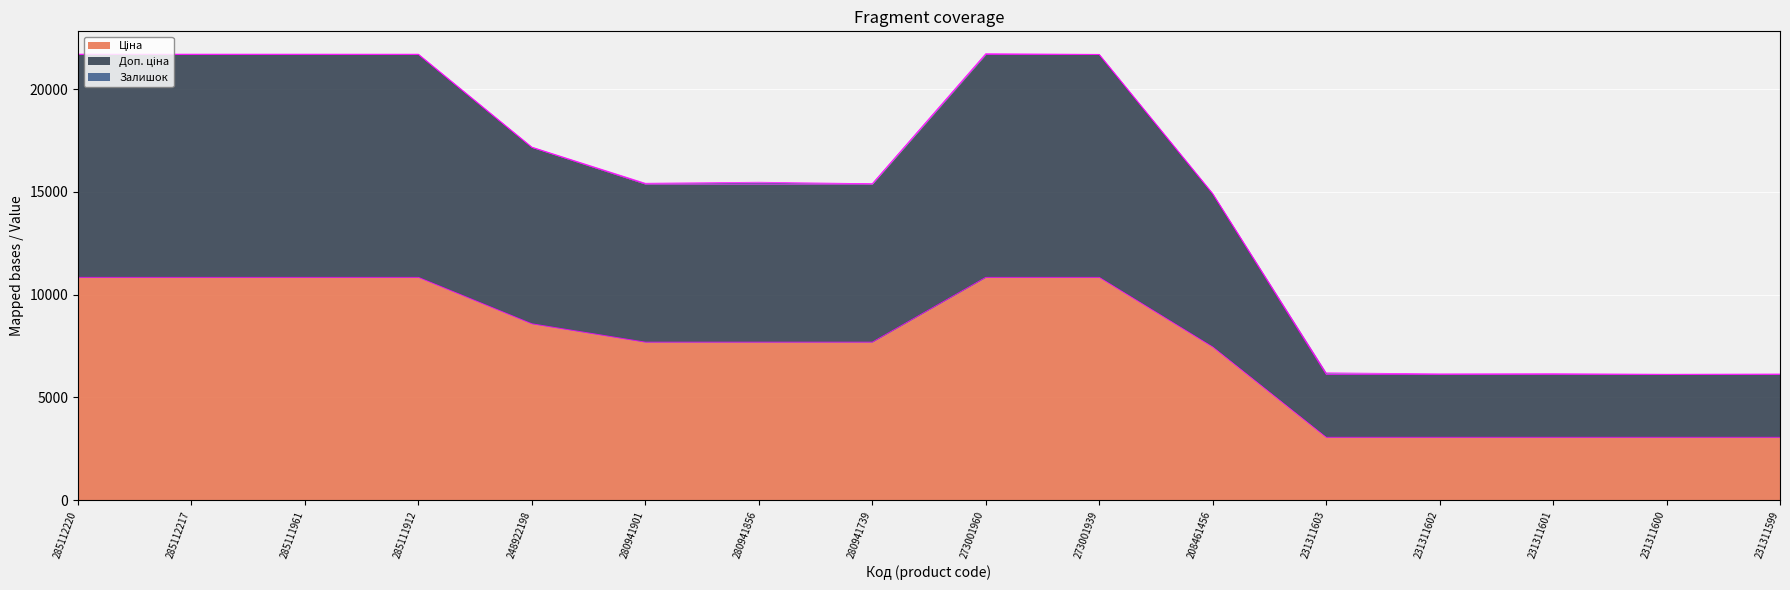

The Доп. ціна series shows 9140.4 at 231311599. True or false?

False